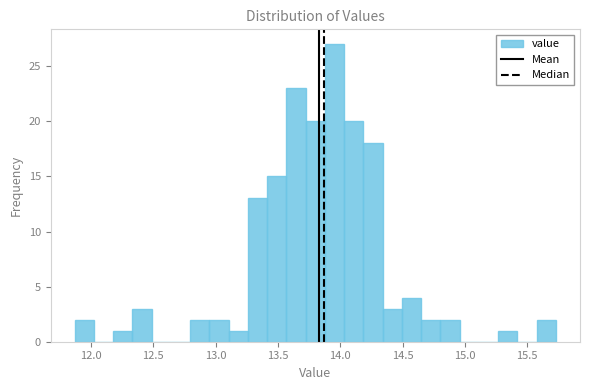

Around what value on the x-axis is the tallest bar? Give the approximate position of its centre, as read against the axis.

13.95